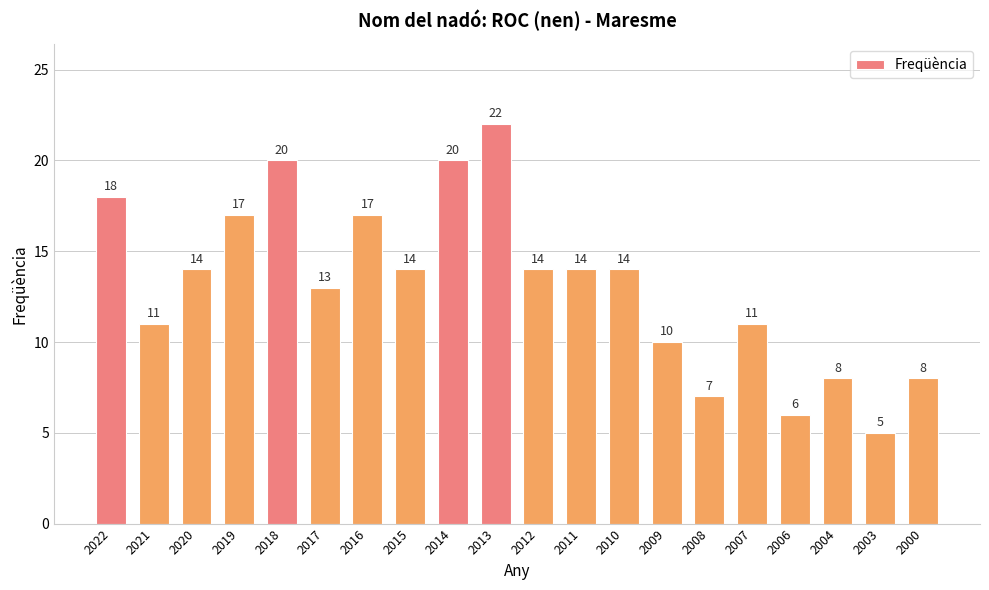

Reading left to right, what are all the values shown in this chart?

2022=18	2021=11	2020=14	2019=17	2018=20	2017=13	2016=17	2015=14	2014=20	2013=22	2012=14	2011=14	2010=14	2009=10	2008=7	2007=11	2006=6	2004=8	2003=5	2000=8